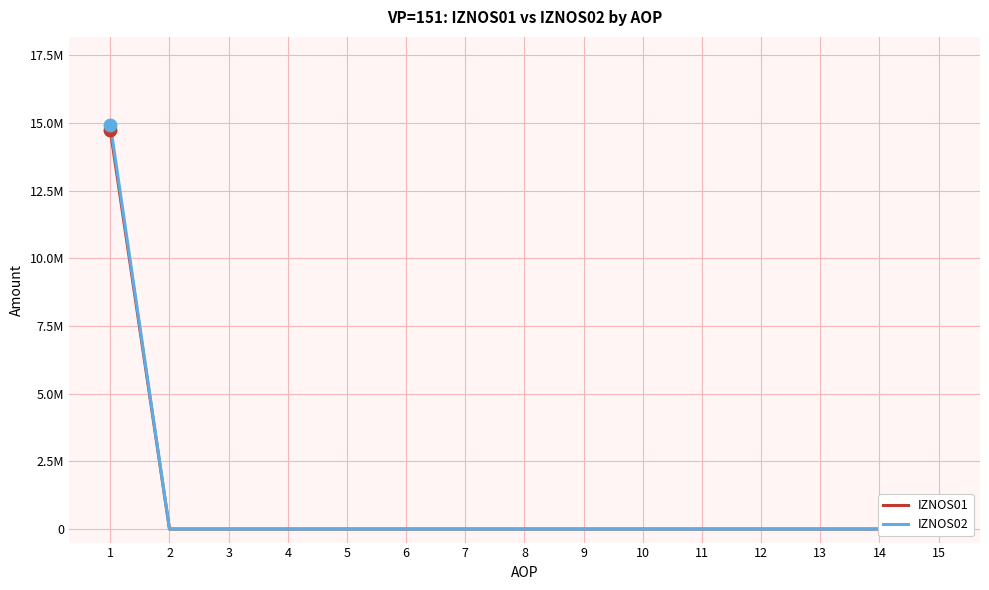

True or false: IZNOS01 and IZNOS02 cross at least once.

False